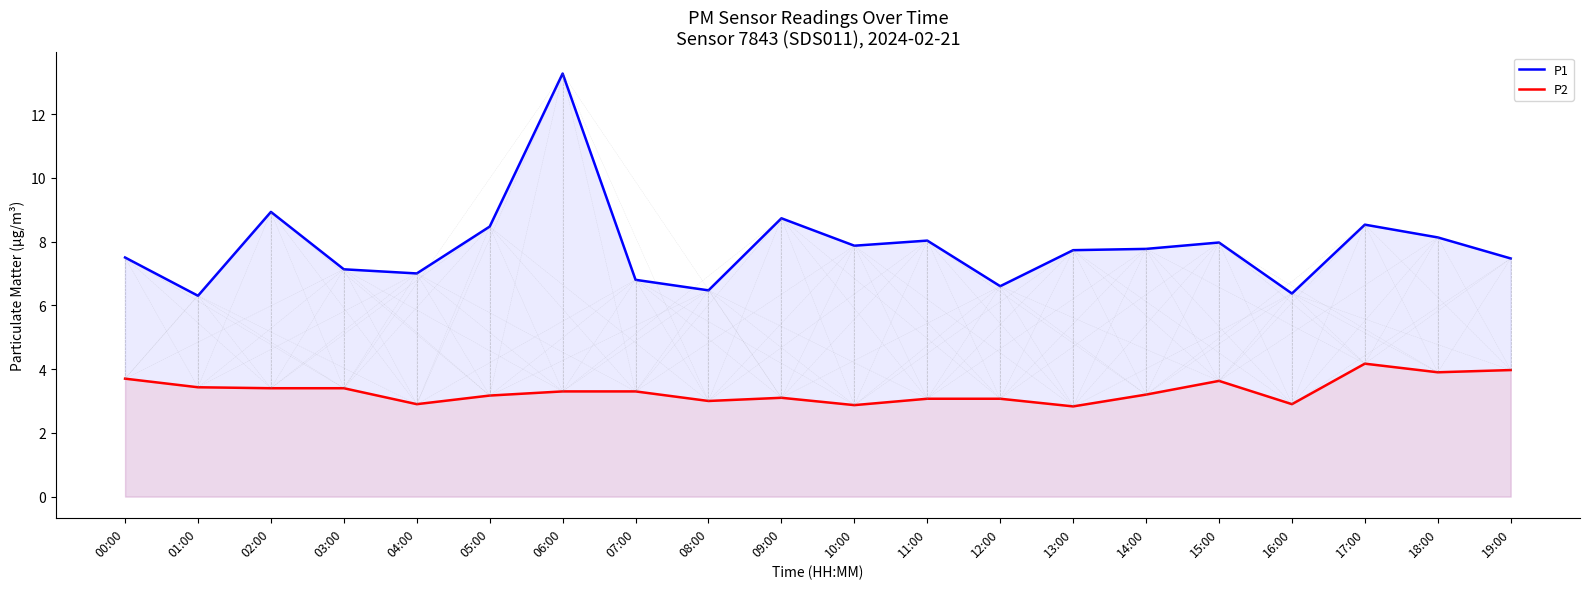

Is the value of P2 at 01:00 greater than the value of P1 at 04:00?

No